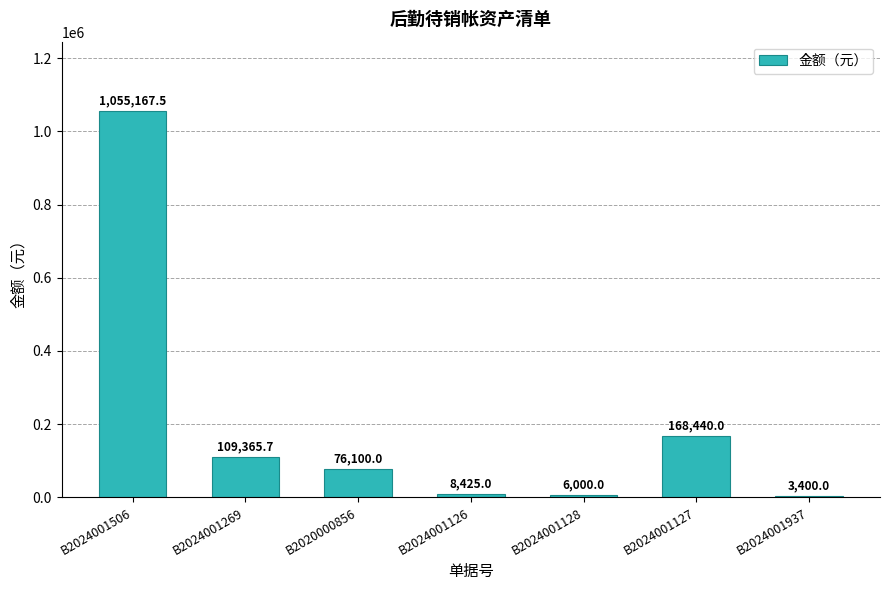

Read the value at B2020000856.

76100.0